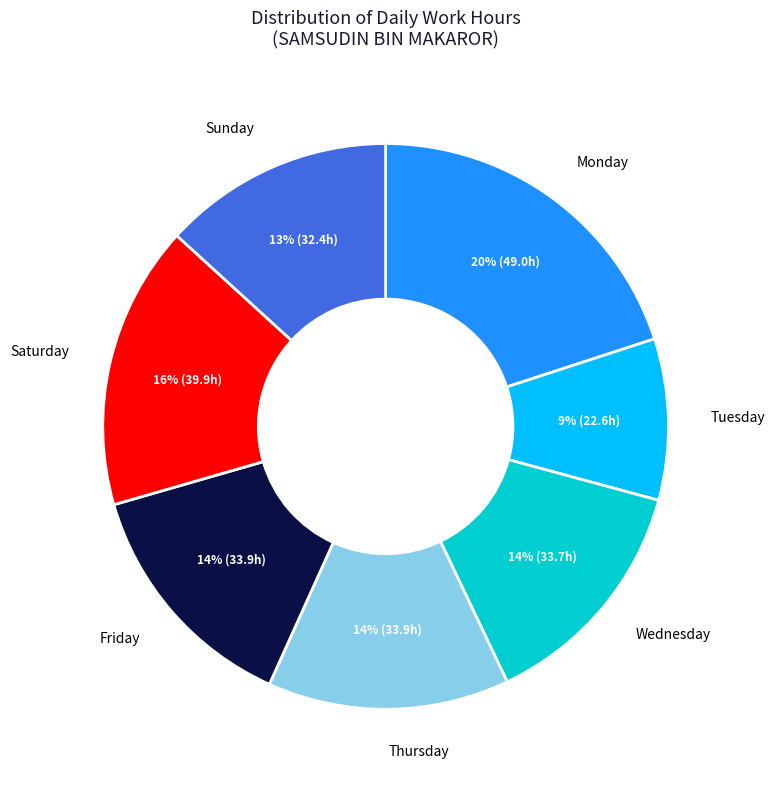

To the nearest percent, what is the average slice percentage?

14%